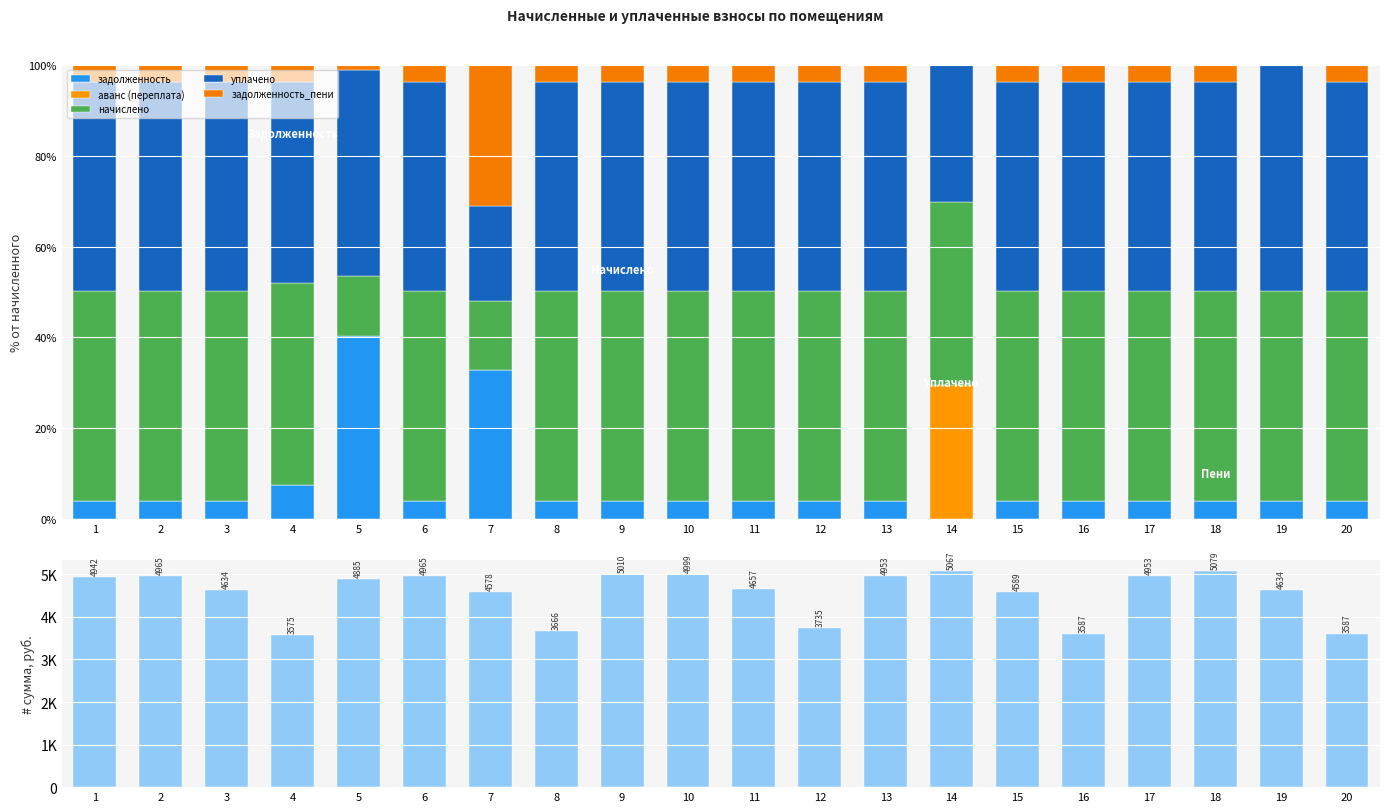

The уплачено series shows 15.2 at 2. True or false?

False